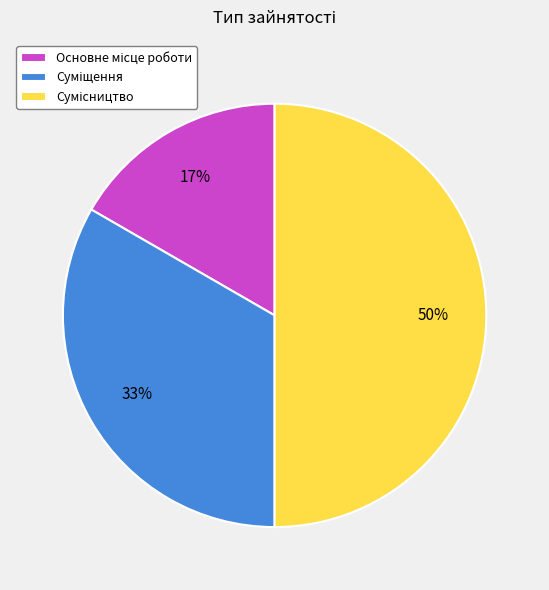

To the nearest percent, what is the average slice percentage?

33%